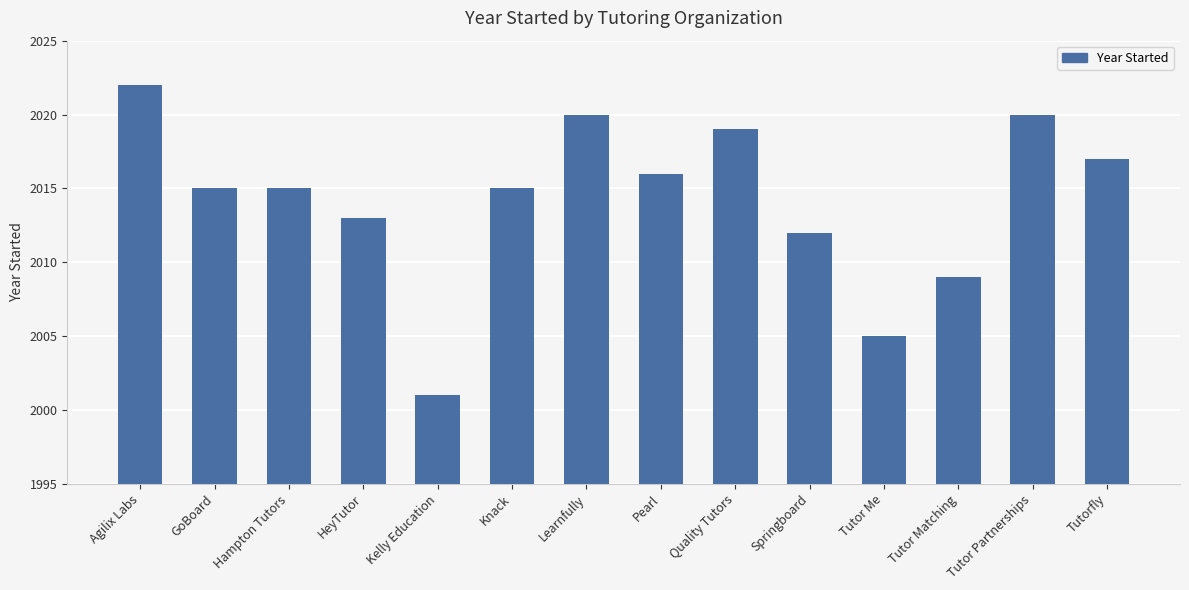

Does the chart contain stacked bars?

No